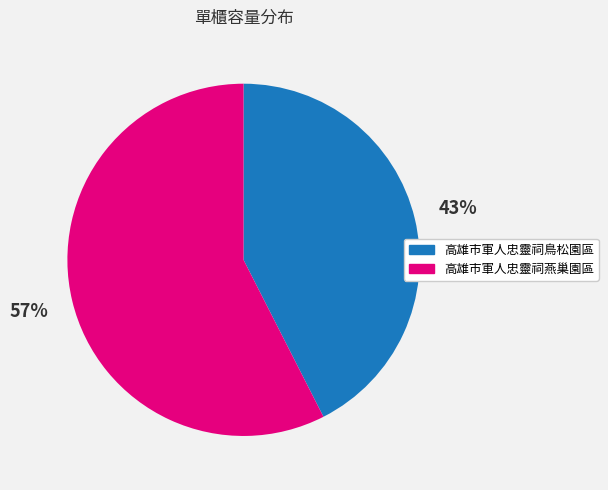

To the nearest percent, what percentage of the pie is 高雄市軍人忠靈祠燕巢園區?

57%